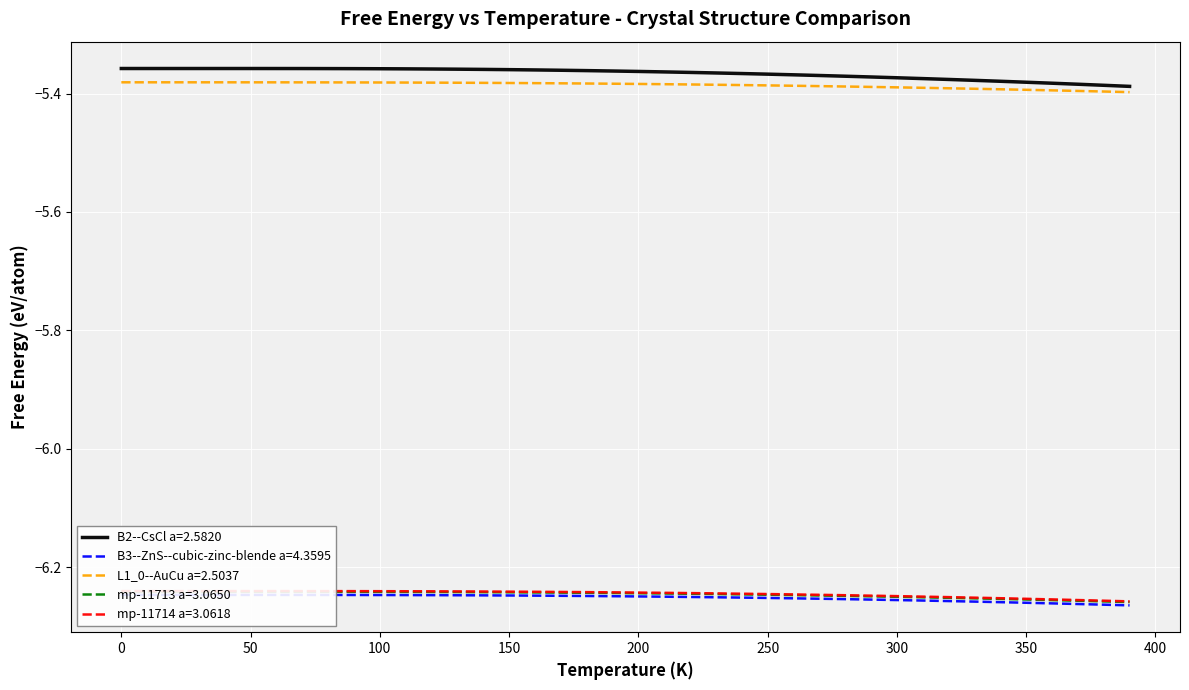

The L1_0--AuCu a=2.5037 series shows -1.8 at 250. True or false?

False